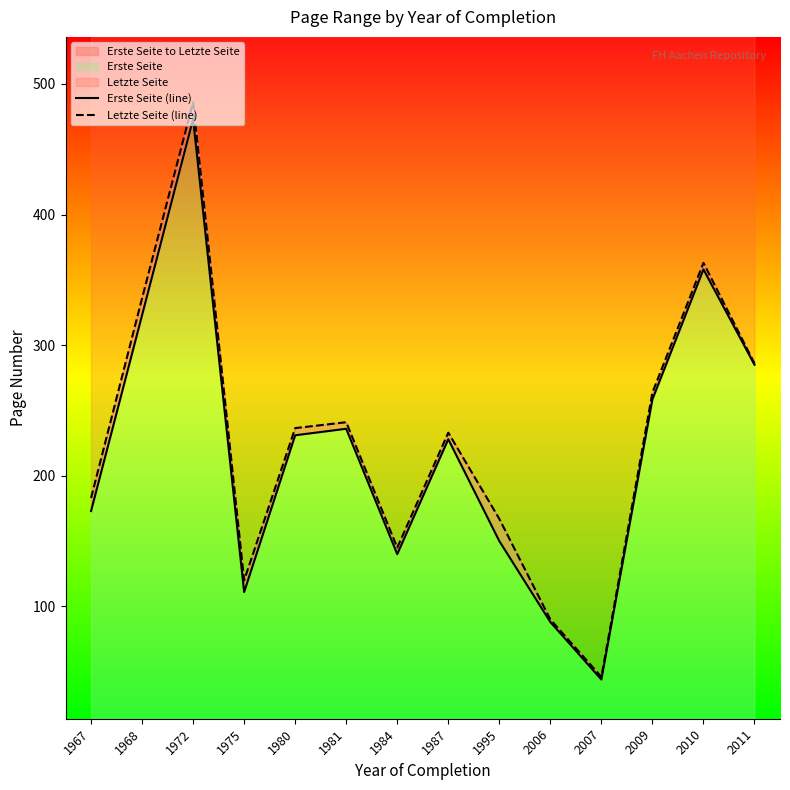

Which series has the largest total across all categories?

Letzte Seite (line)